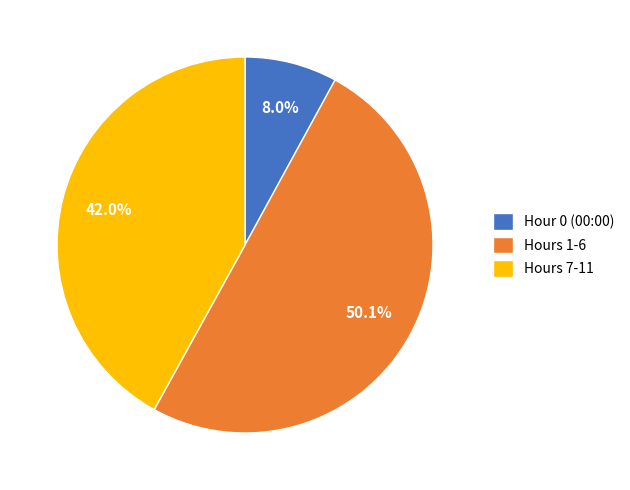

Combined, what portion of the pie is Hours 1-6 and Hours 7-11?

92.0%